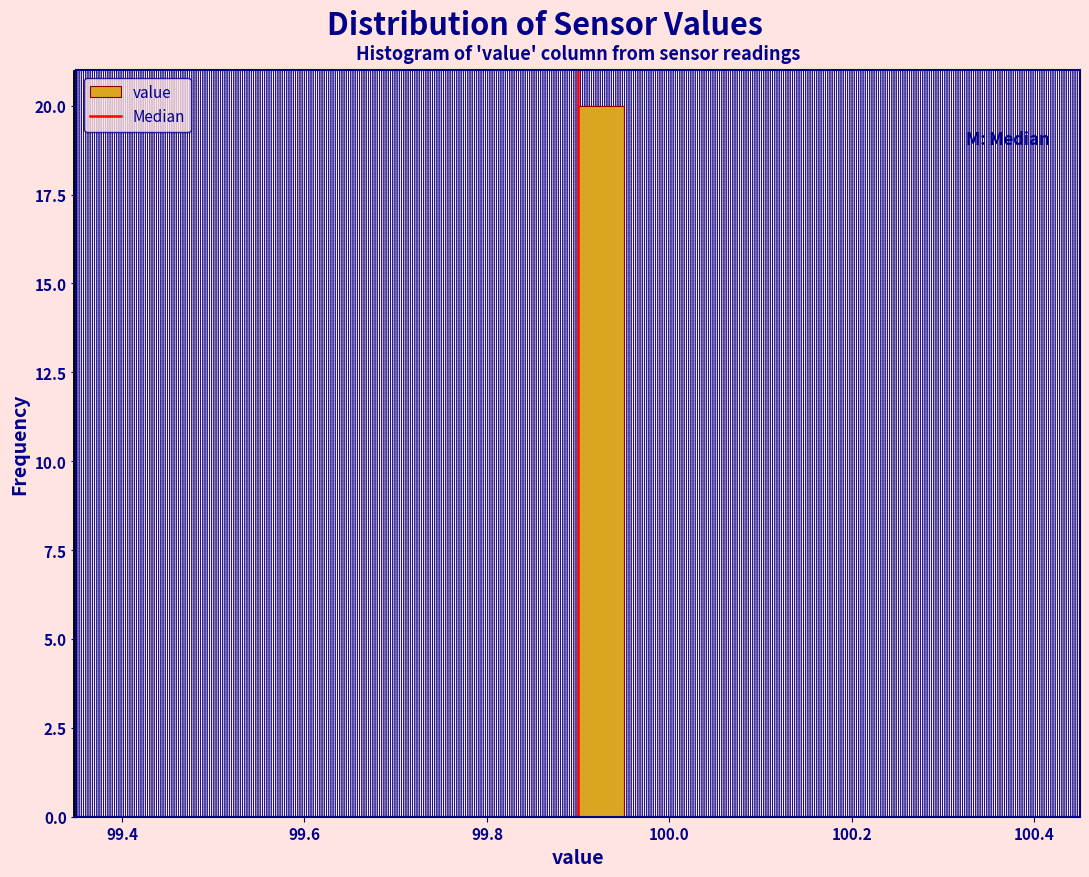

Around what value on the x-axis is the tallest bar? Give the approximate position of its centre, as read against the axis.

99.92